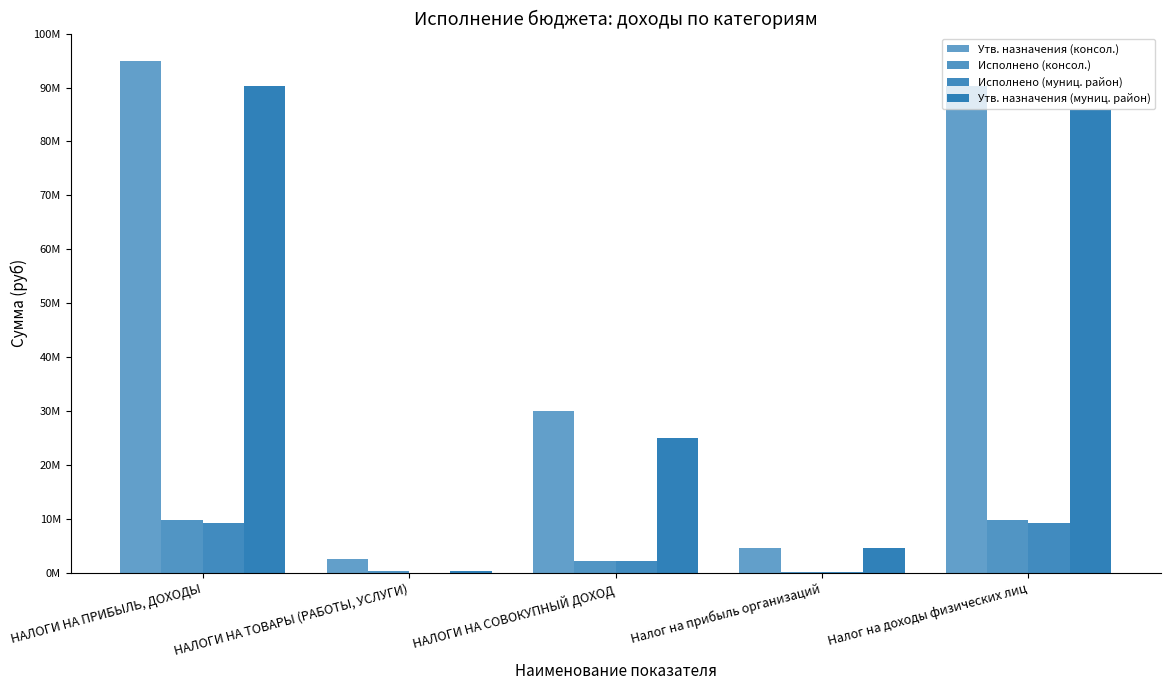

Are the bars grouped side by side (vs. stacked)?

Yes